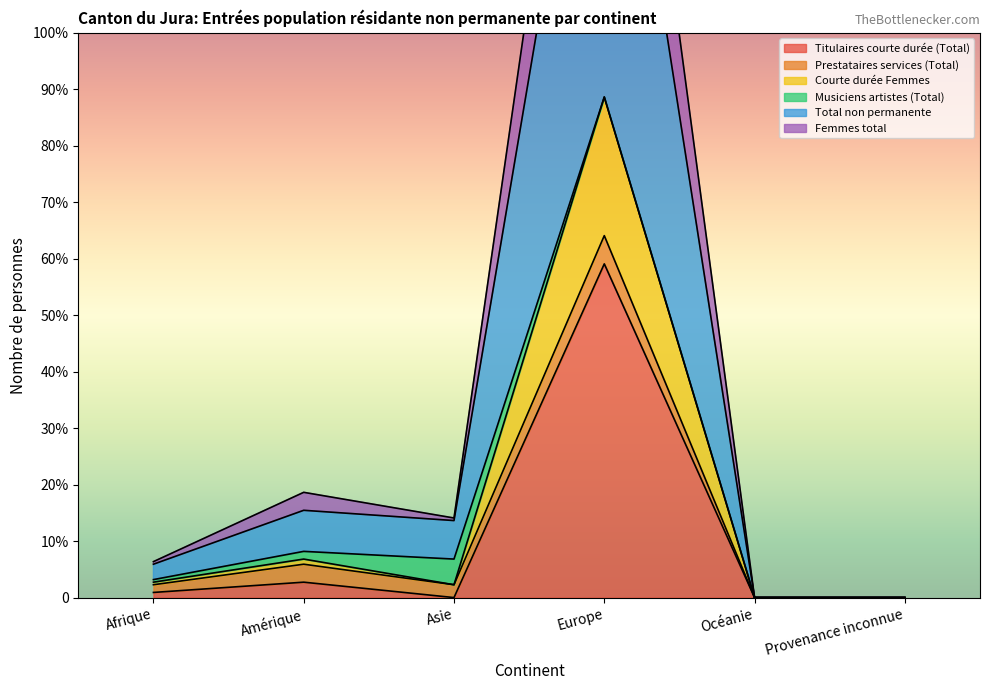

What is the sum of all Total non permanente values?

453